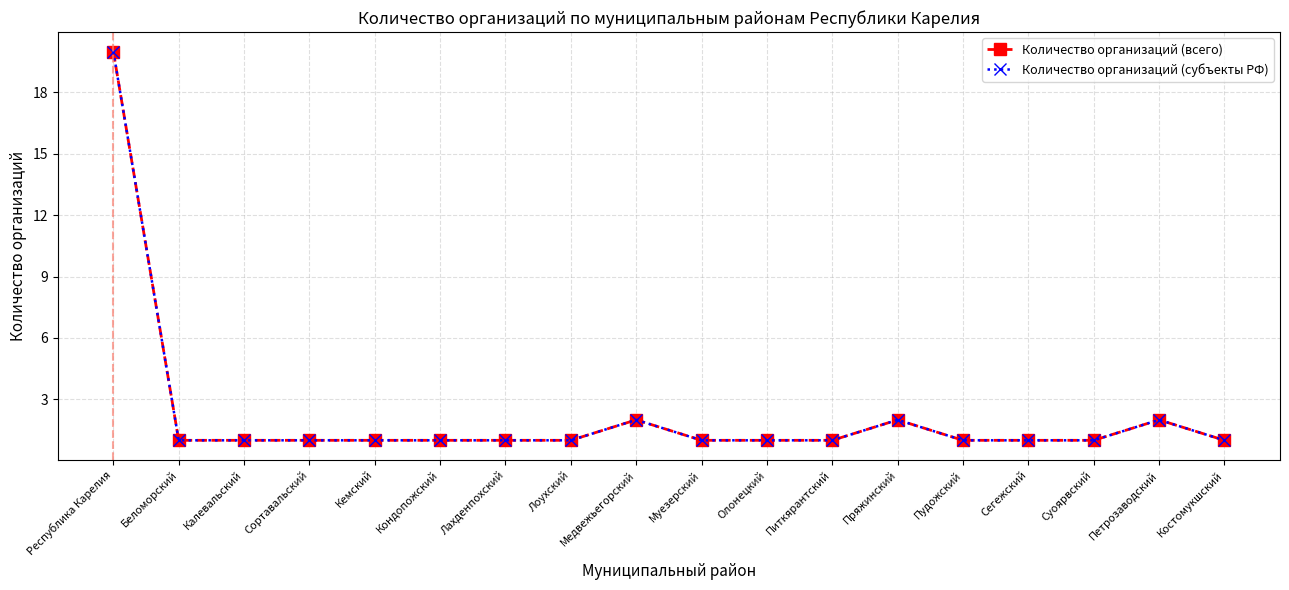

What is the greatest value displayed?

20